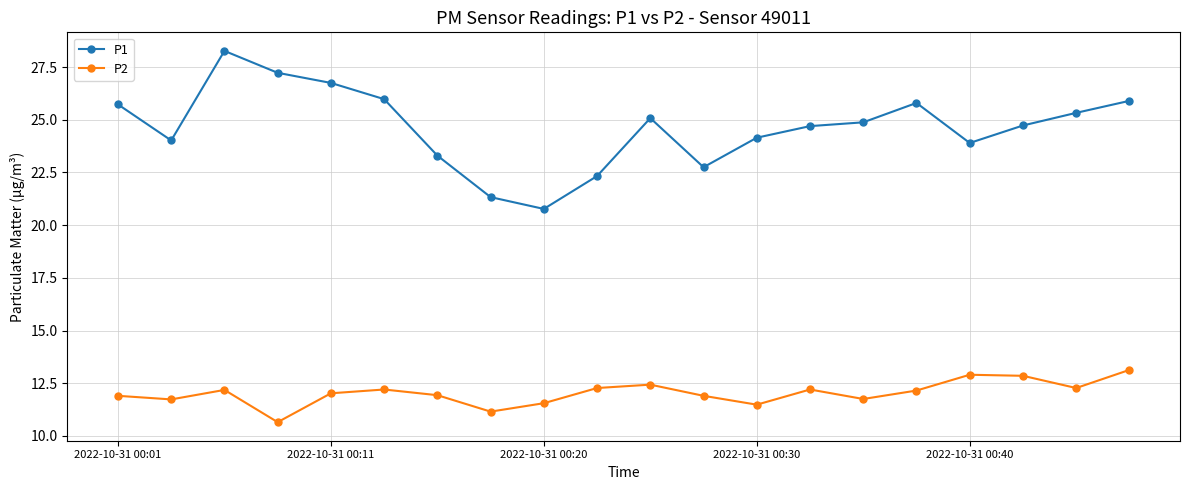

What is the maximum value for P2?

13.1